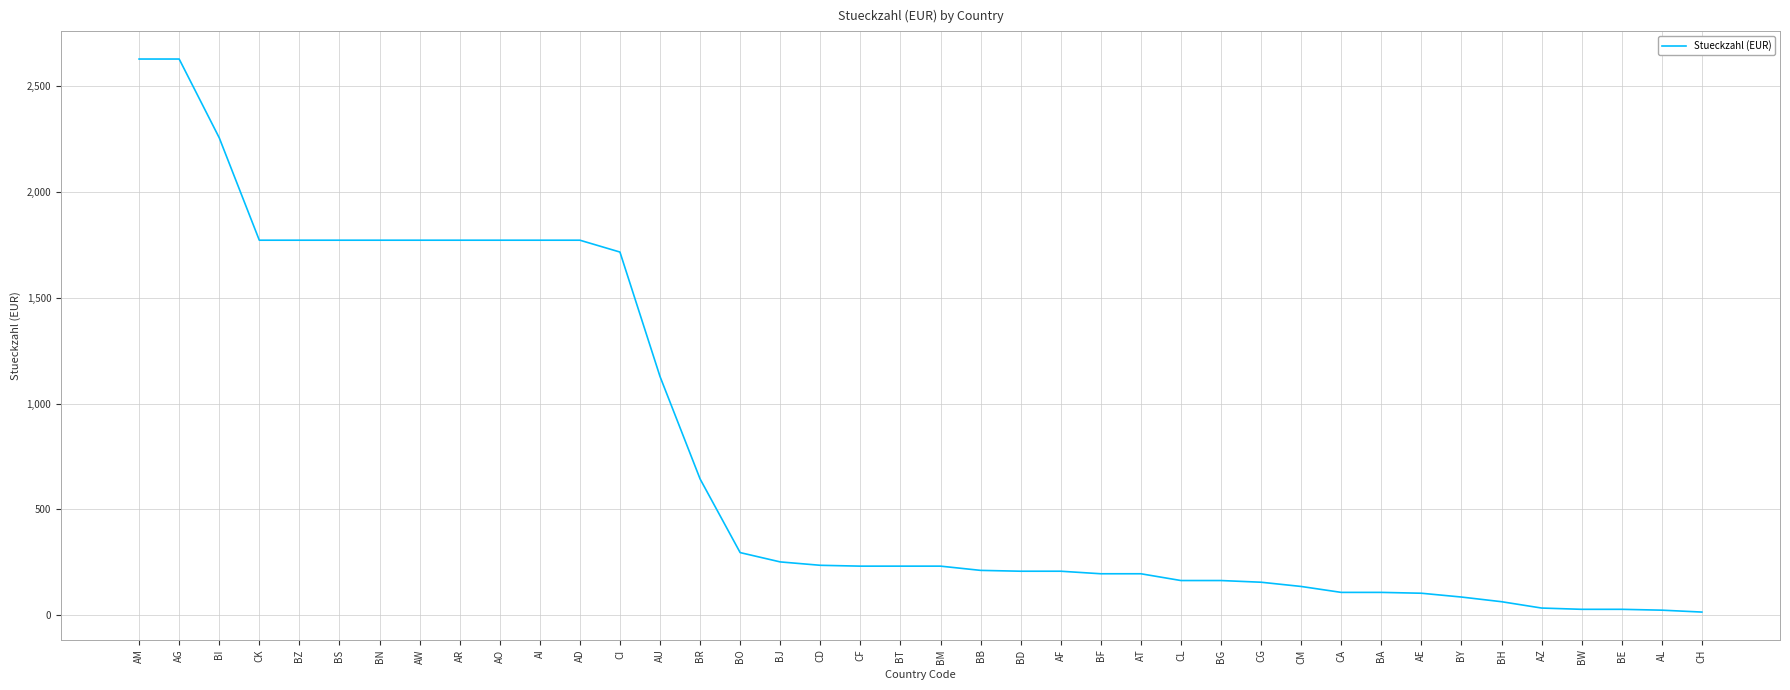

Is it true that the value at AZ is 34?

True